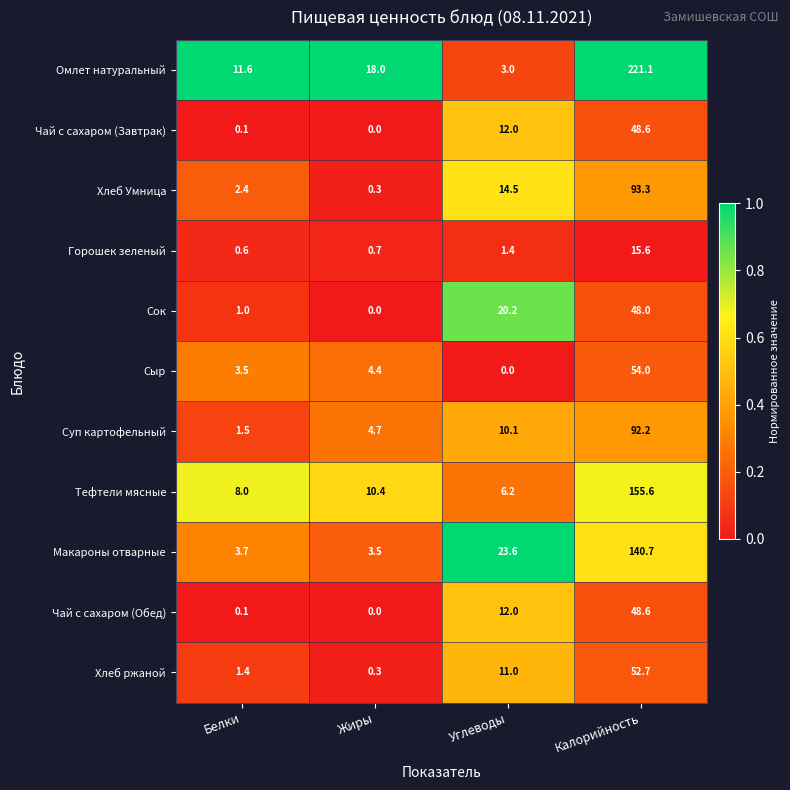

What is the average value of the Хлеб Умница series?

27.6